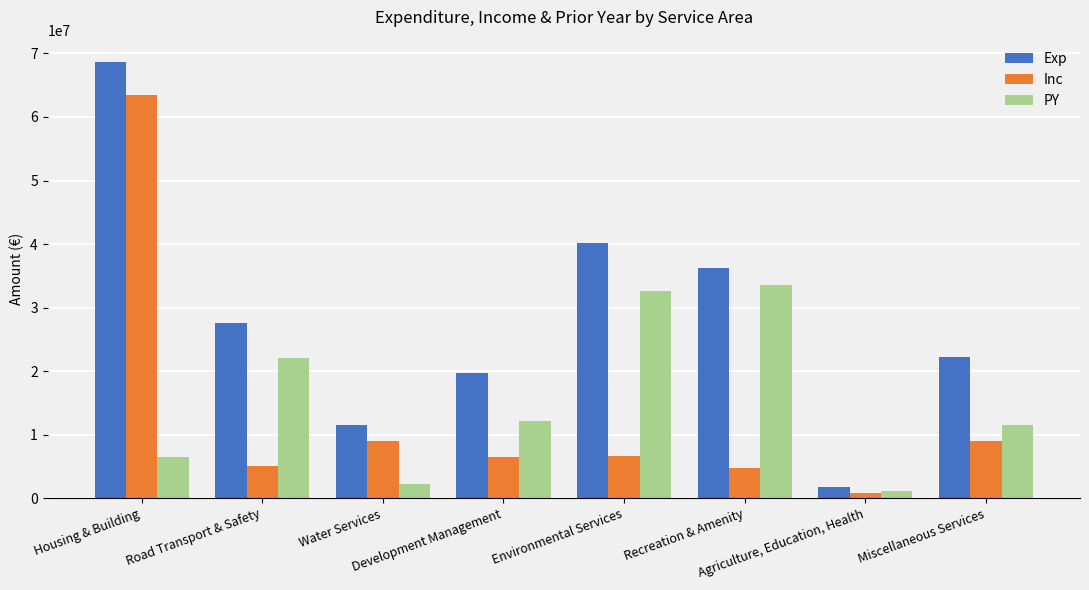

Which series has the widest spread of values?

Exp